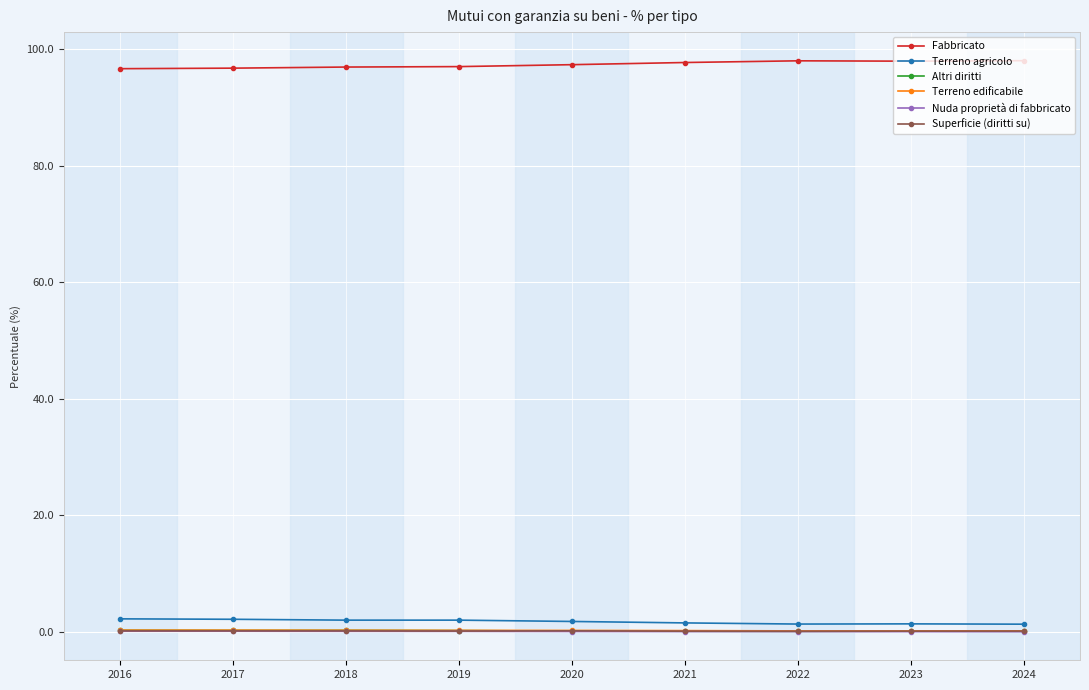

What is the maximum value shown in the chart?

98.0